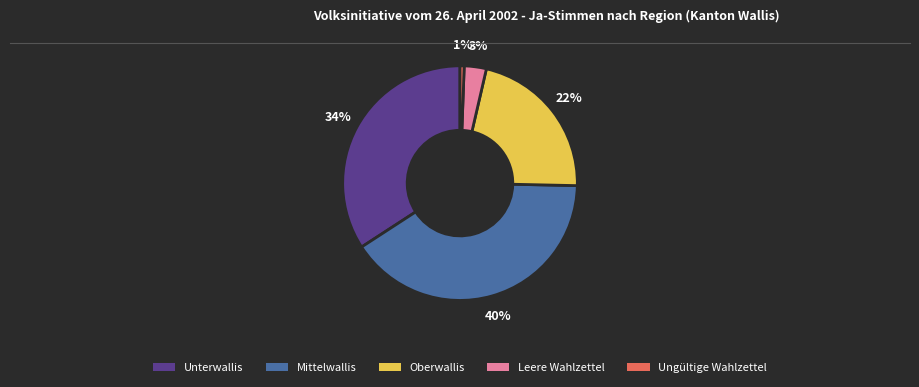

To the nearest percent, what is the average slice percentage?

20%